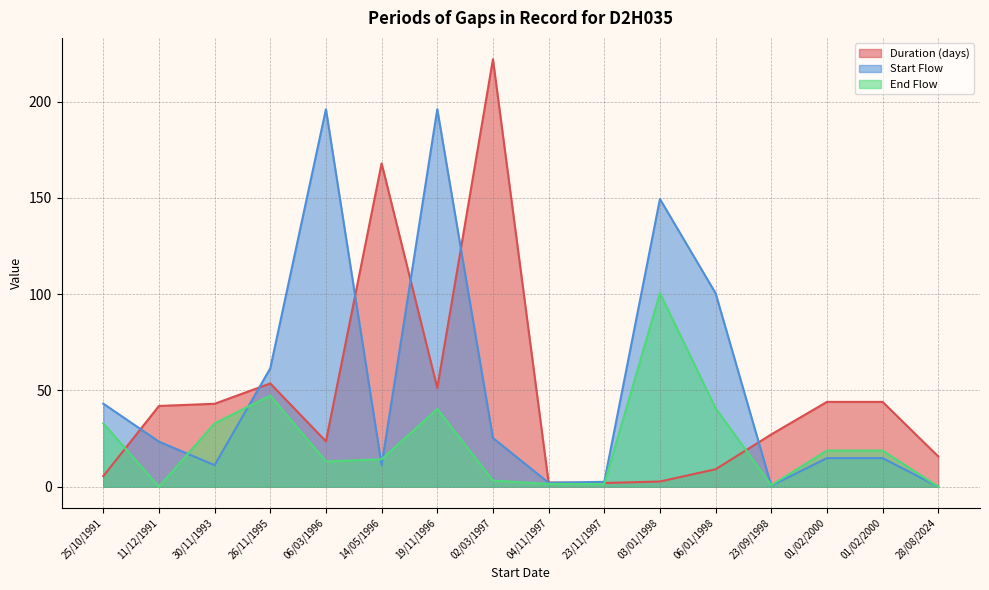

In Duration (days), how many points are higher than both neighbors (excluding endpoints)?

3